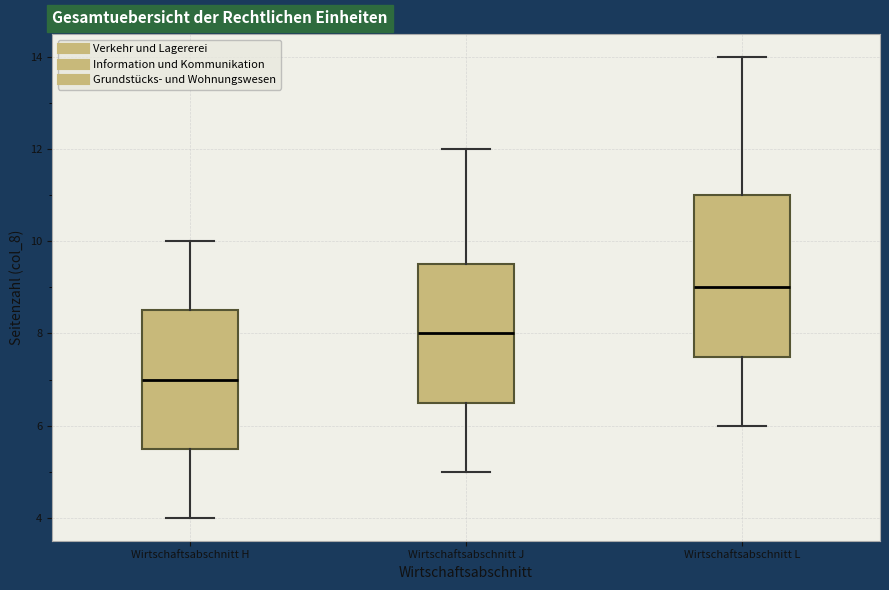

Which box is the tallest, from its lower edge to its upper edge?

Wirtschaftsabschnitt L